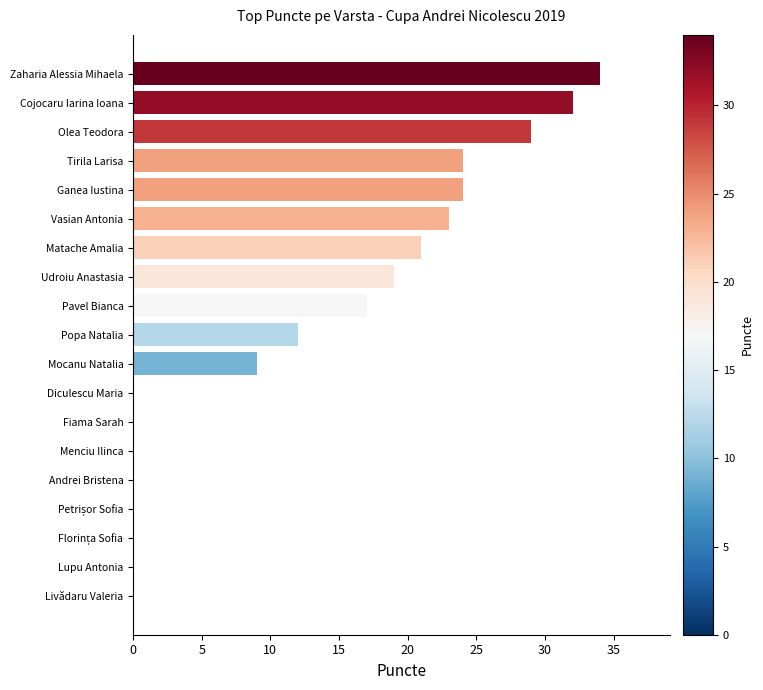

What is the ratio of the value at Tirila Larisa to the value at Udroiu Anastasia?

1.3